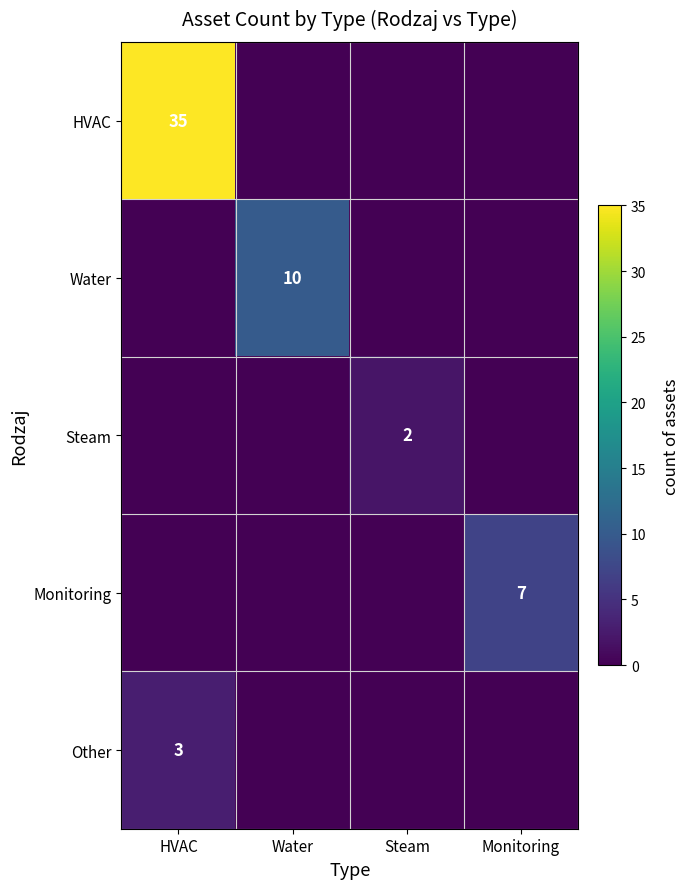

The value of Other at HVAC is 3. True or false?

True